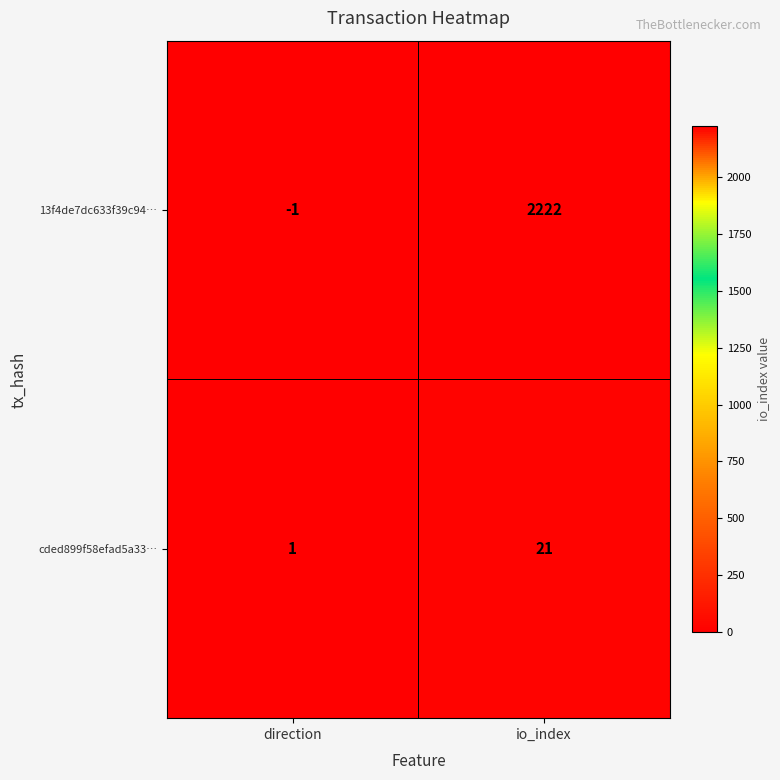

What is the total value across all series at io_index?

2243